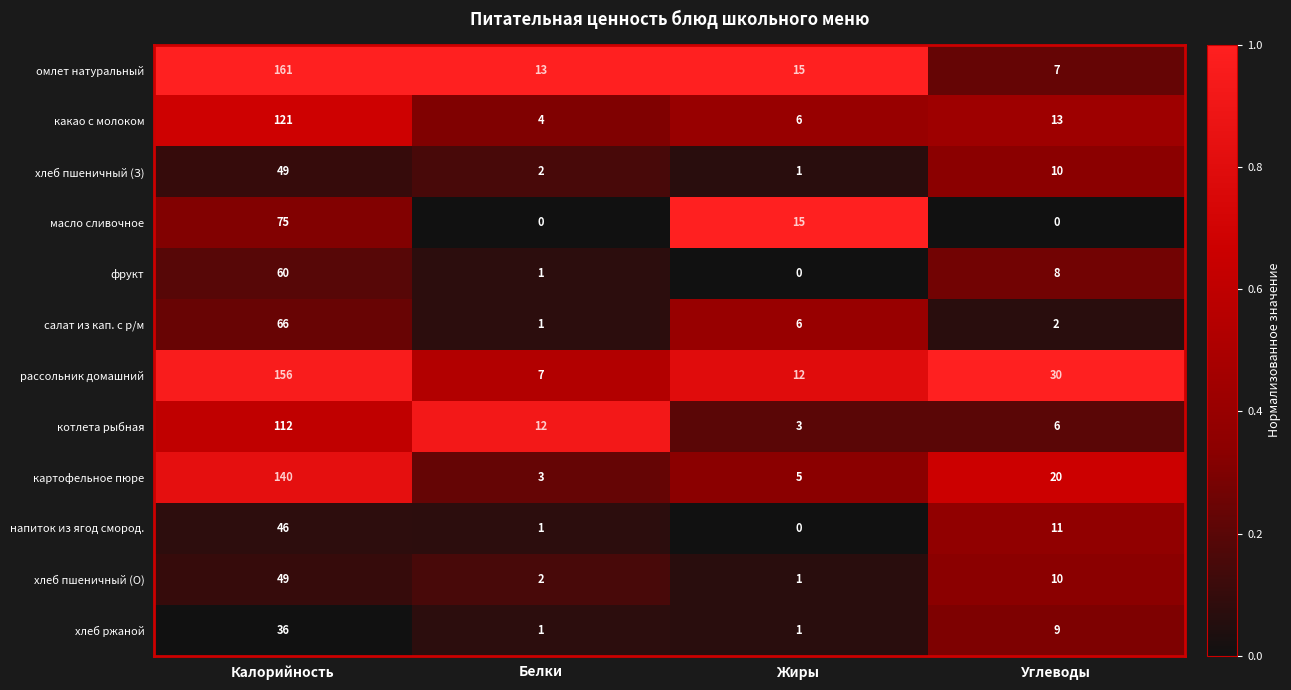

Between Калорийность and Белки, which series saw the biggest shift?

рассольник домашний